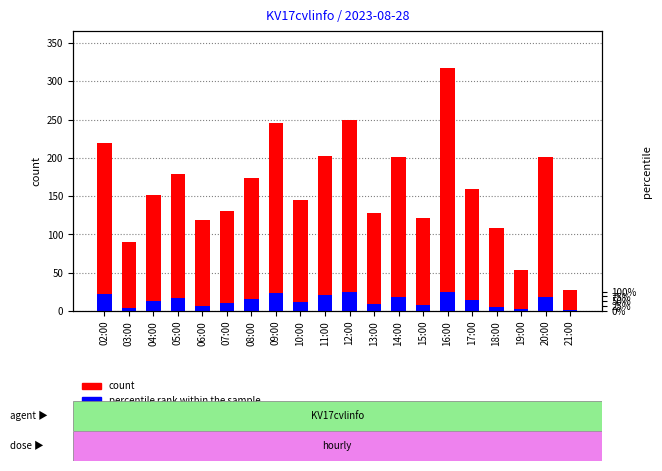

What is the difference between the maximum and minimum values in the percentile rank within the sample series?

24.2